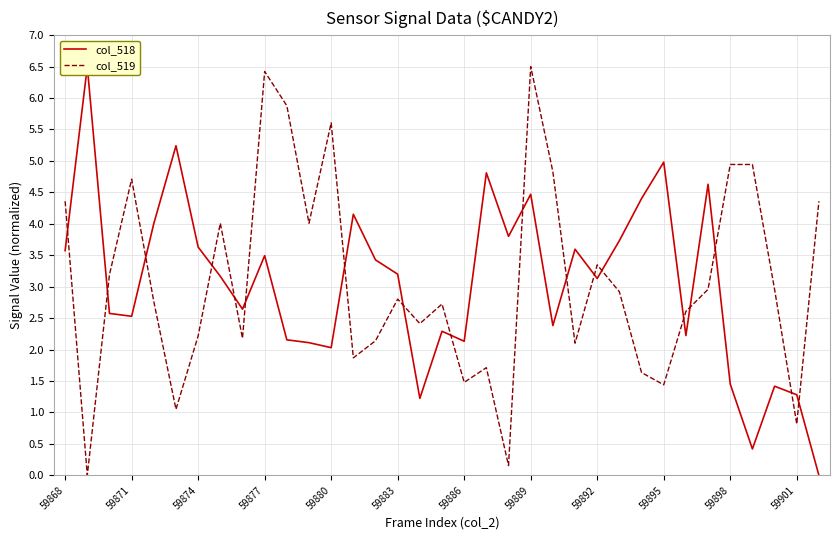

At which label does col_519 first exceed 2?

59868